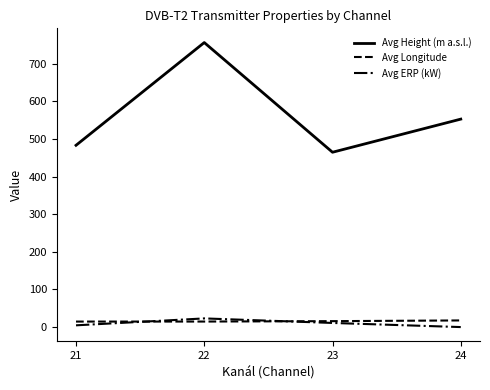

How many values in the Avg ERP (kW) series are below 10?

2